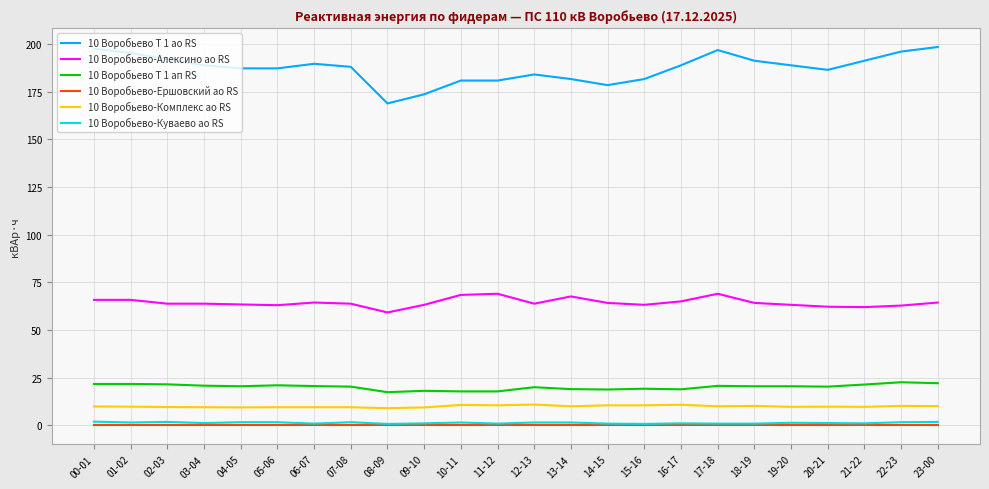

True or false: 10 Воробьево-Ершовский ао RS has a value of 0.0 at 19-20.

True